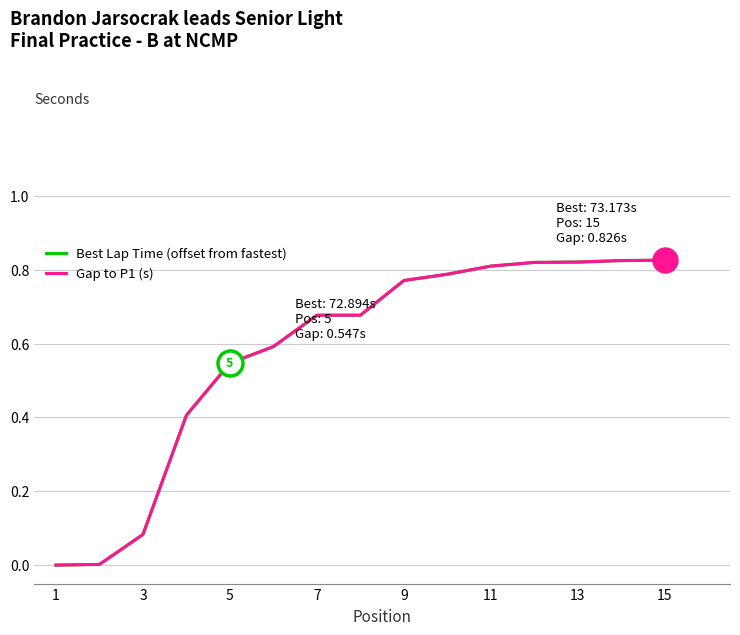

Which series has the largest total across all categories?

Best Lap Time (offset from fastest)